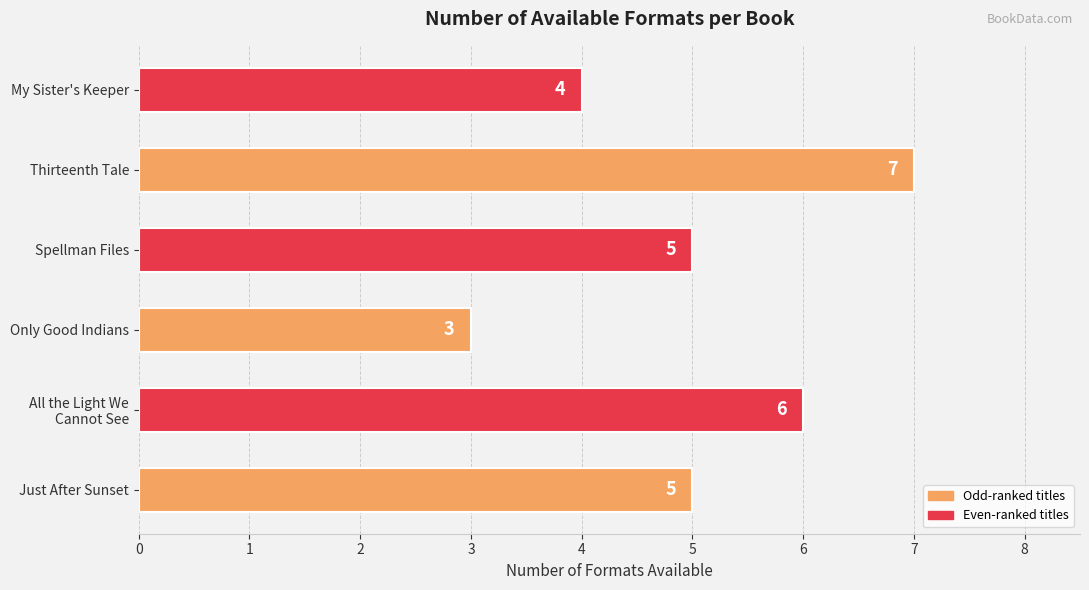

Between My Sister's Keeper and Only Good Indians, which is larger?

My Sister's Keeper